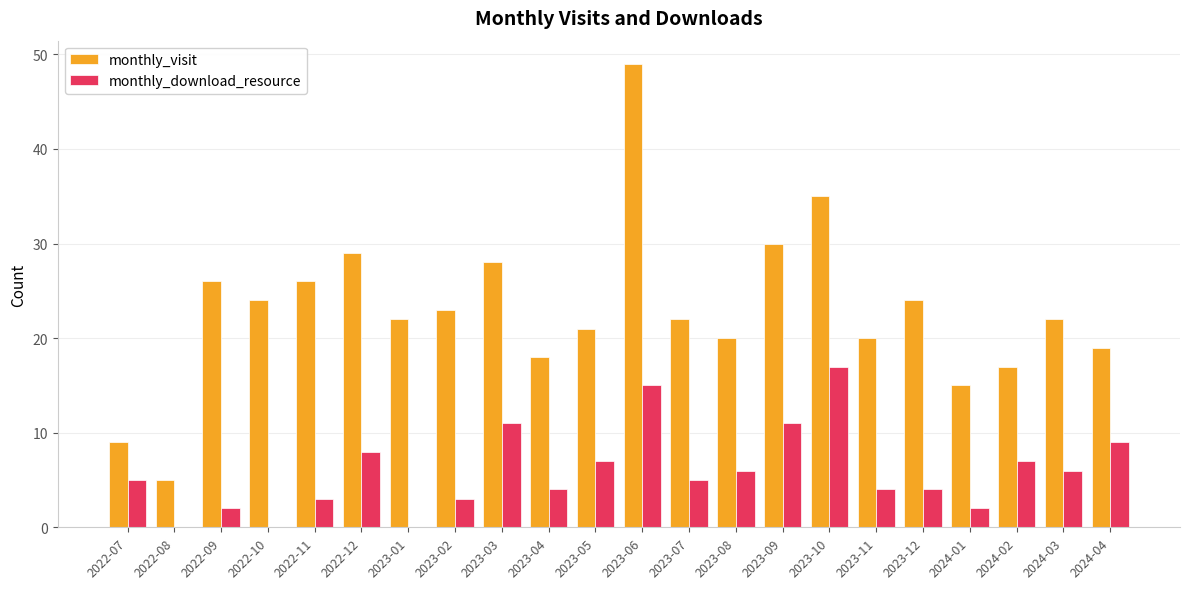

Reading left to right, list all the values displayed in this chart.

monthly_visit: 2022-07=9	2022-08=5	2022-09=26	2022-10=24	2022-11=26	2022-12=29	2023-01=22	2023-02=23	2023-03=28	2023-04=18	2023-05=21	2023-06=49	2023-07=22	2023-08=20	2023-09=30	2023-10=35	2023-11=20	2023-12=24	2024-01=15	2024-02=17	2024-03=22	2024-04=19
monthly_download_resource: 2022-07=5	2022-08=0	2022-09=2	2022-10=0	2022-11=3	2022-12=8	2023-01=0	2023-02=3	2023-03=11	2023-04=4	2023-05=7	2023-06=15	2023-07=5	2023-08=6	2023-09=11	2023-10=17	2023-11=4	2023-12=4	2024-01=2	2024-02=7	2024-03=6	2024-04=9